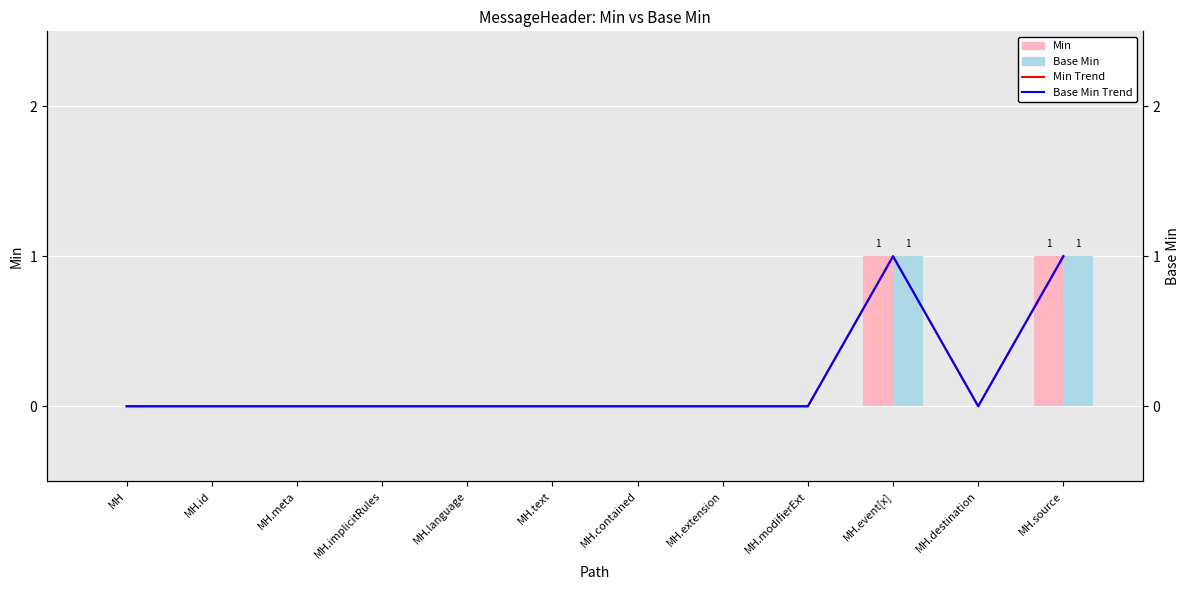

At which label does Base Min reach its minimum?

MH